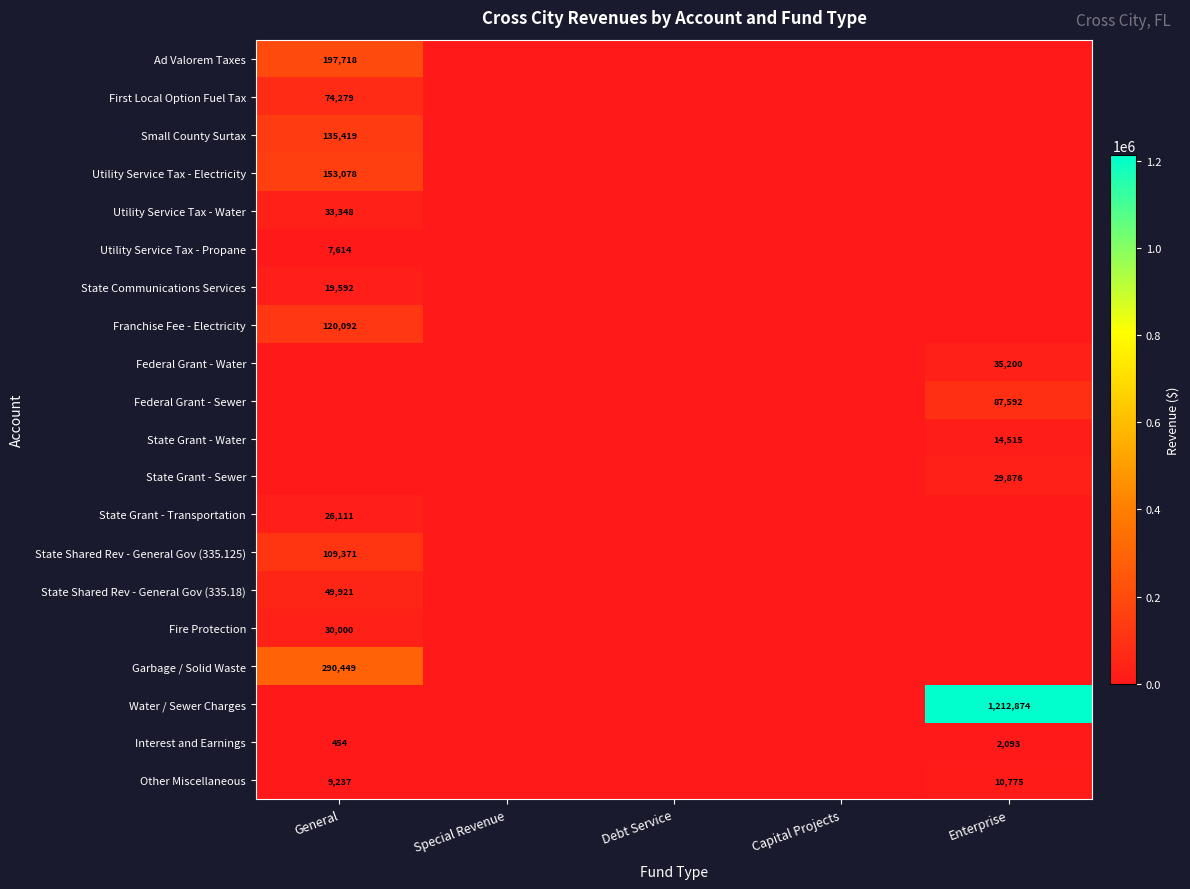

Is it true that State Communications Services equals 19592 at General?

True